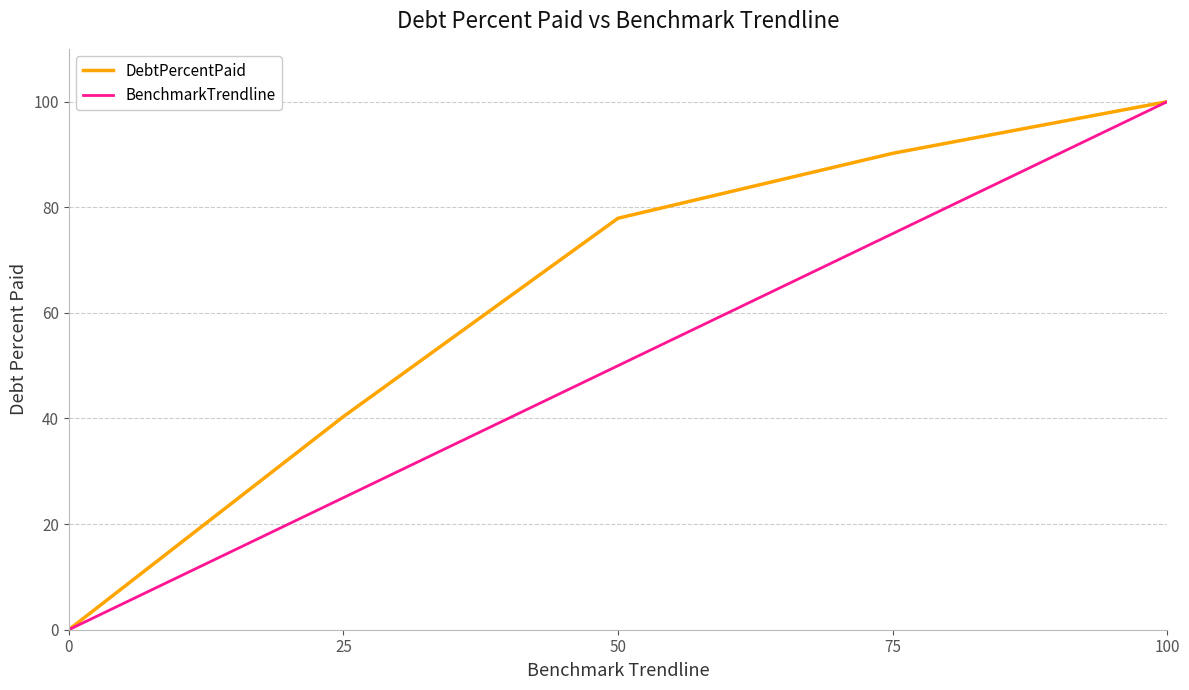

Reading left to right, transcribe all the data shown in this chart.

DebtPercentPaid: 0=0.0	25=40.4	50=77.9	75=90.2	100=100.0
BenchmarkTrendline: 0=0.0	25=25.0	50=50.0	75=75.0	100=100.0